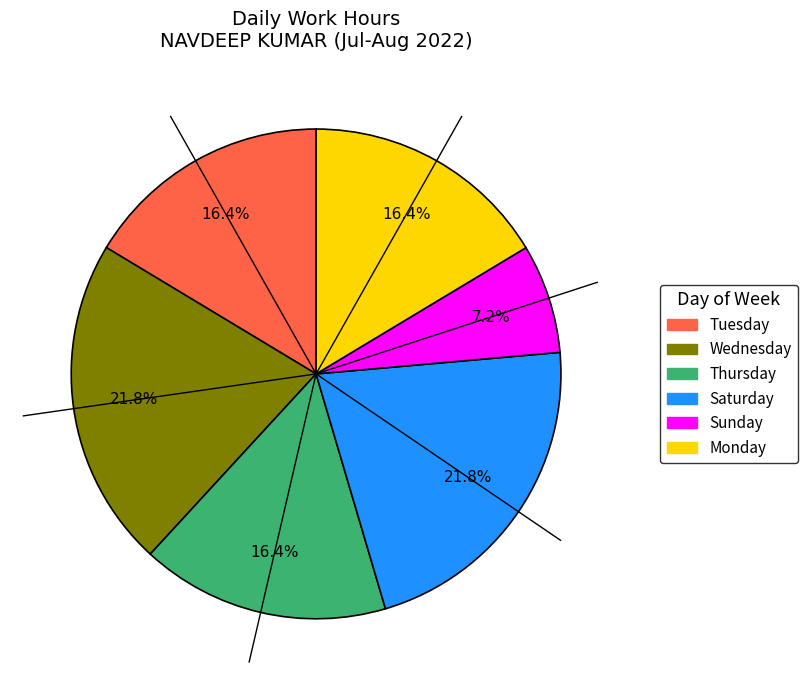

Does any single category account for the majority?

No